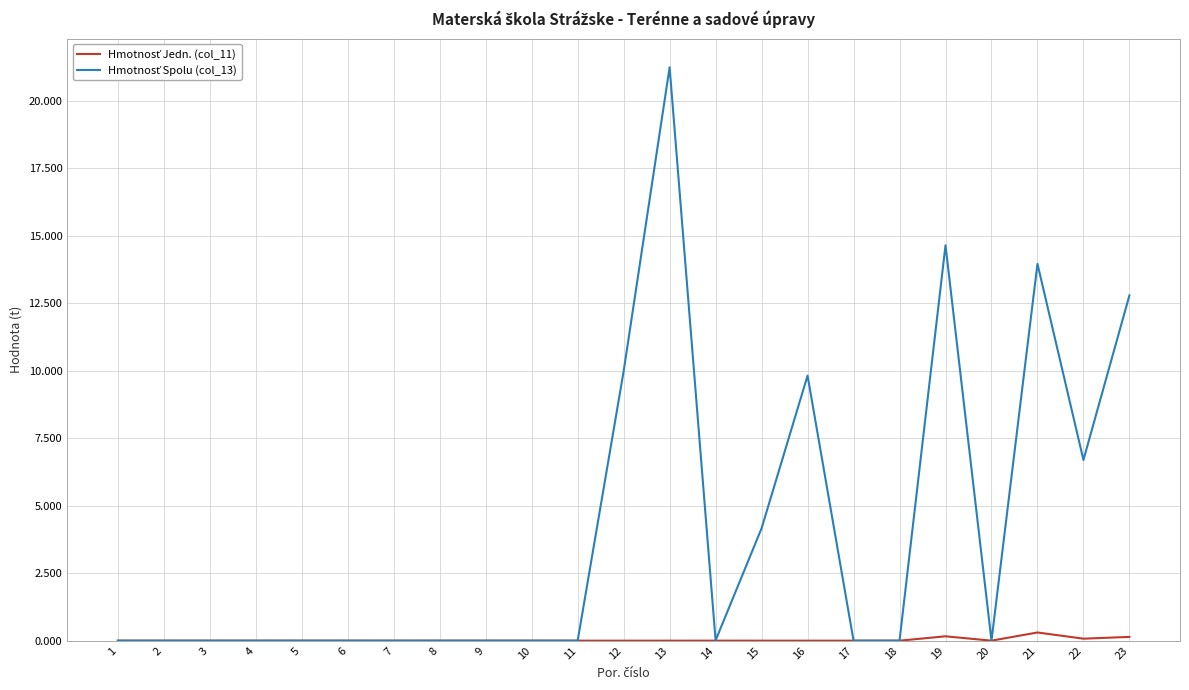

At which category is the sum across all series the highest?

13